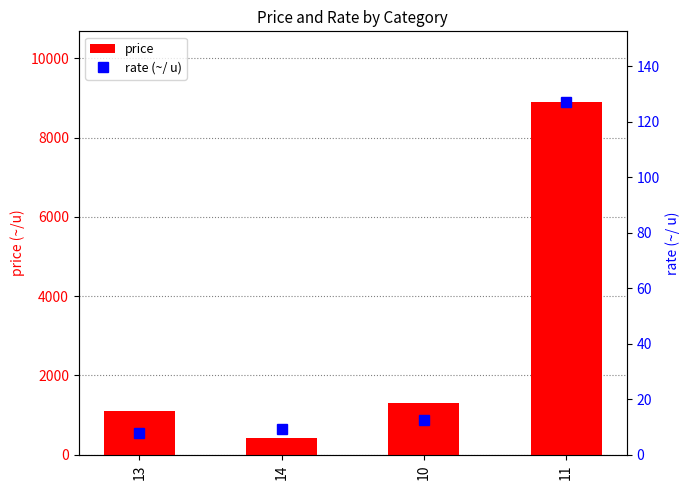

Is it true that price equals 1100.0 at 13?

True